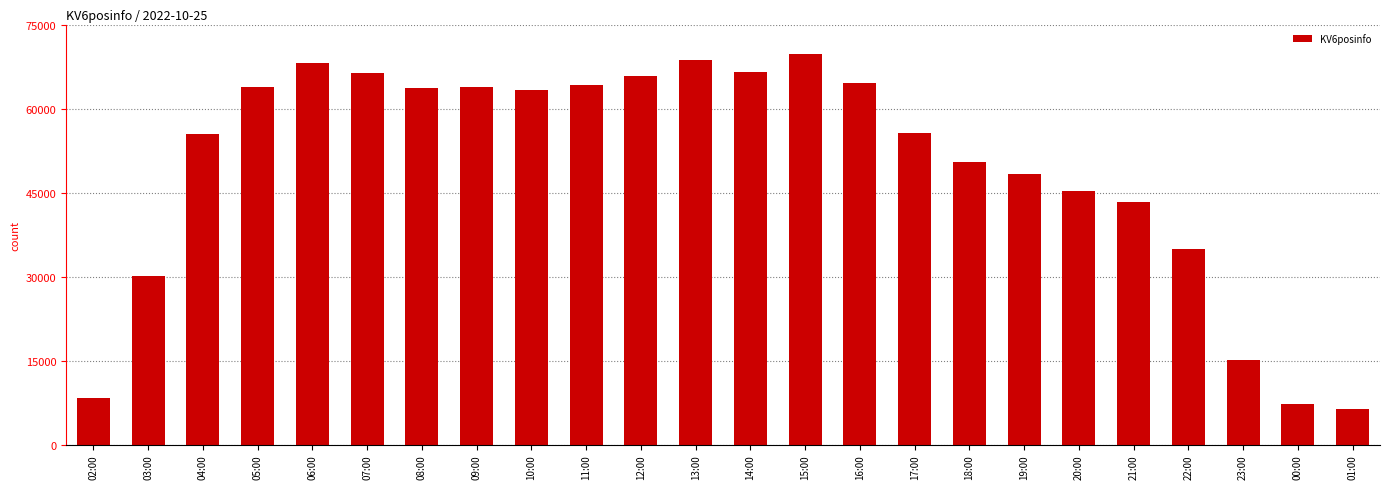

What is the difference between the maximum and minimum values?

63380